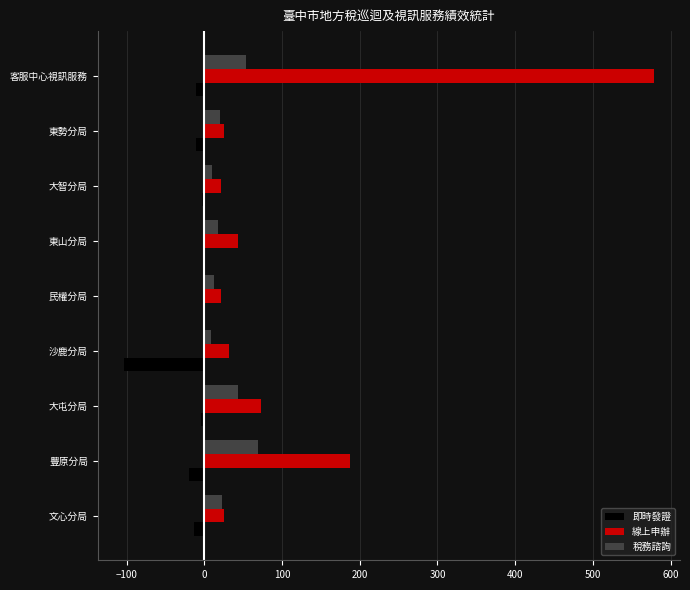

Count the number of categories in the chart.

9